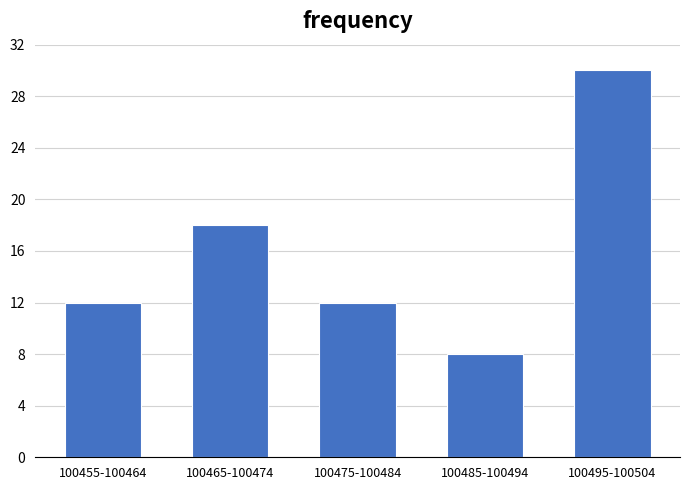

Reading right to left, list all the values displayed in this chart.

30	8	12	18	12